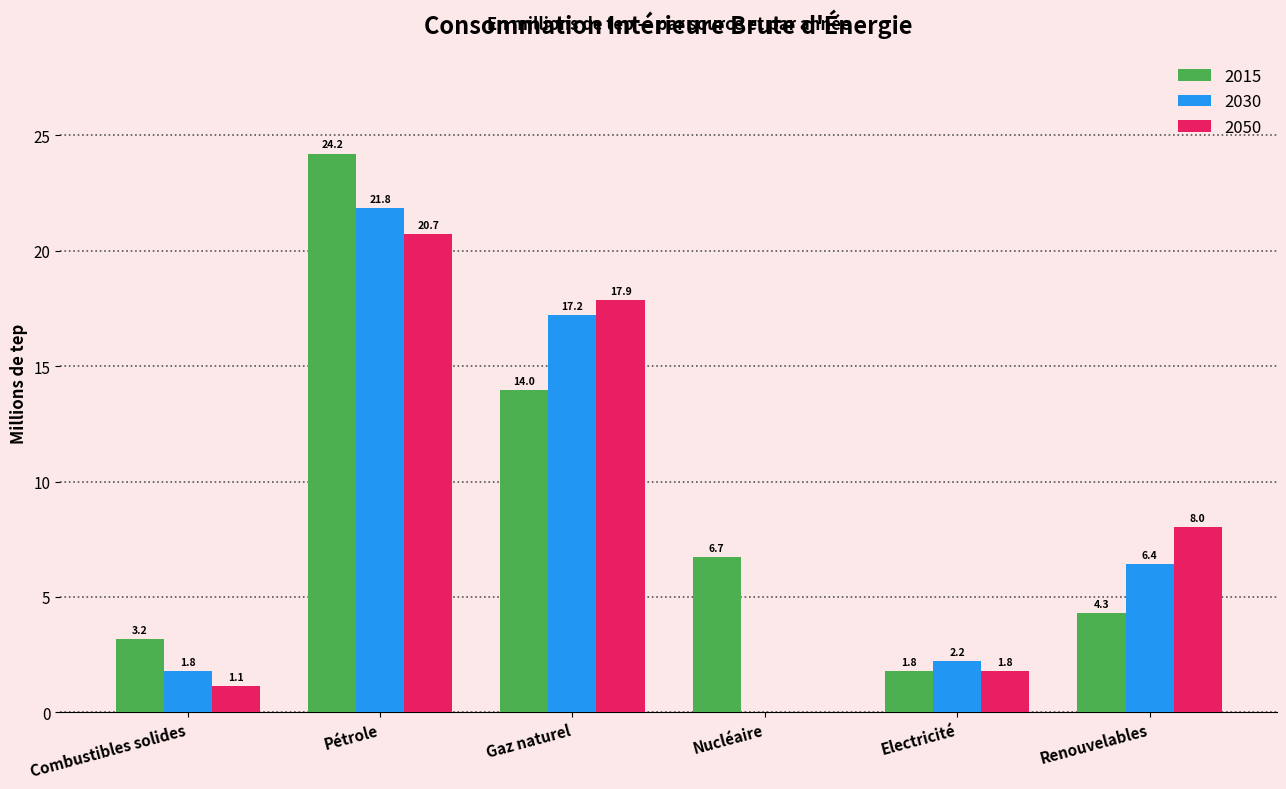

Is the value of 2015 at Combustibles solides greater than the value of 2030 at Pétrole?

No